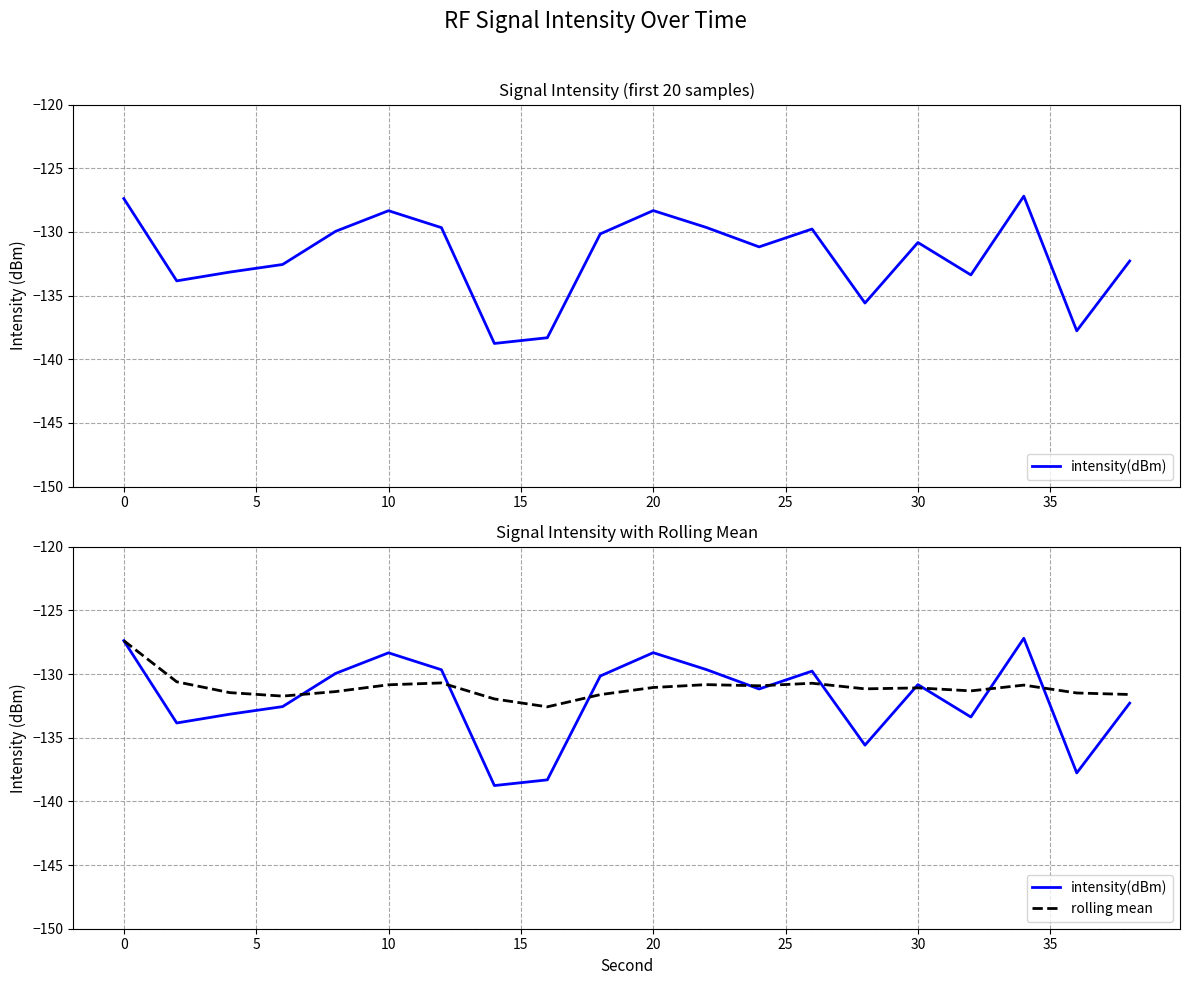

Reading left to right, what are all the values shown in this chart?

intensity(dBm): -127.4	-133.8	-133.2	-132.6	-130.0	-128.3	-129.7	-138.8	-138.3	-130.2	-128.3	-129.6	-131.2	-129.8	-135.6	-130.8	-133.4	-127.2	-137.8	-132.3
rolling mean: -127.4	-130.6	-131.5	-131.7	-131.4	-130.8	-130.7	-132.0	-132.6	-131.6	-131.1	-130.8	-130.9	-130.7	-131.2	-131.1	-131.3	-130.9	-131.5	-131.6